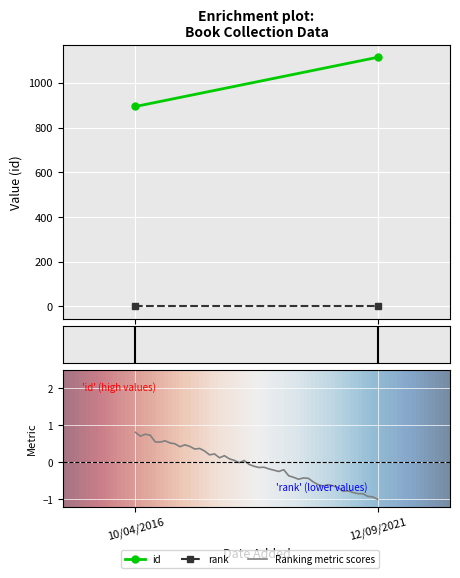

What is the minimum value shown in the chart?

-1.0